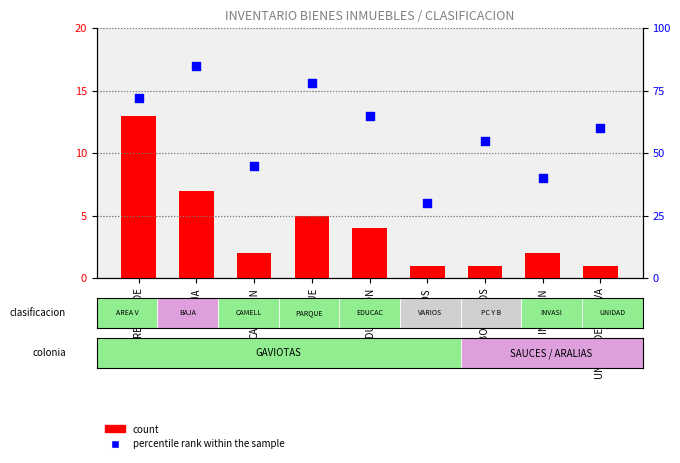

Which series has the largest total across all categories?

percentile rank within the sample